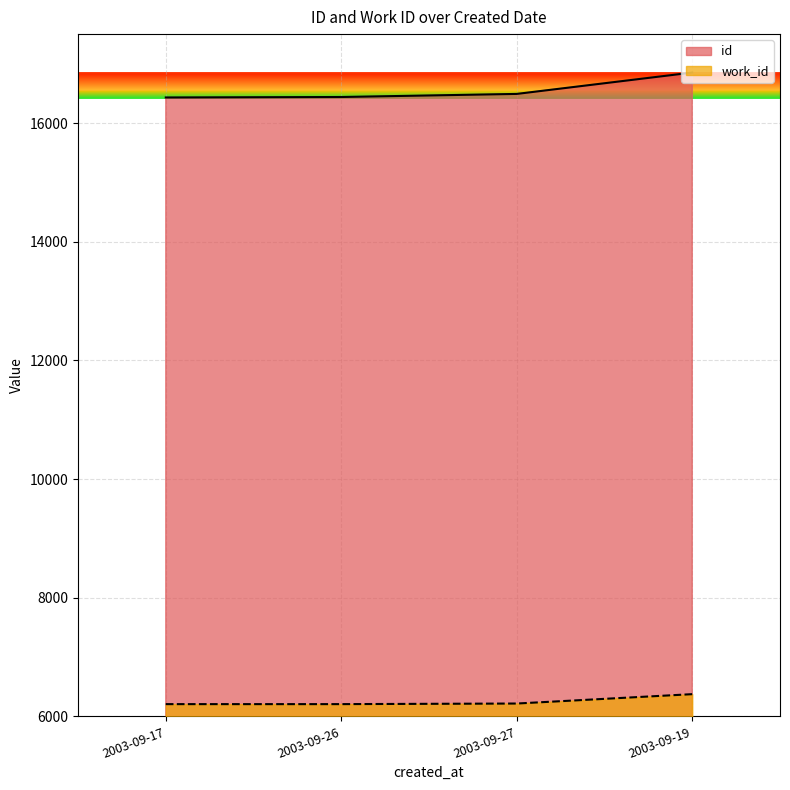

Is the value of work_id at 2003-09-26 greater than the value of id at 2003-09-19?

No